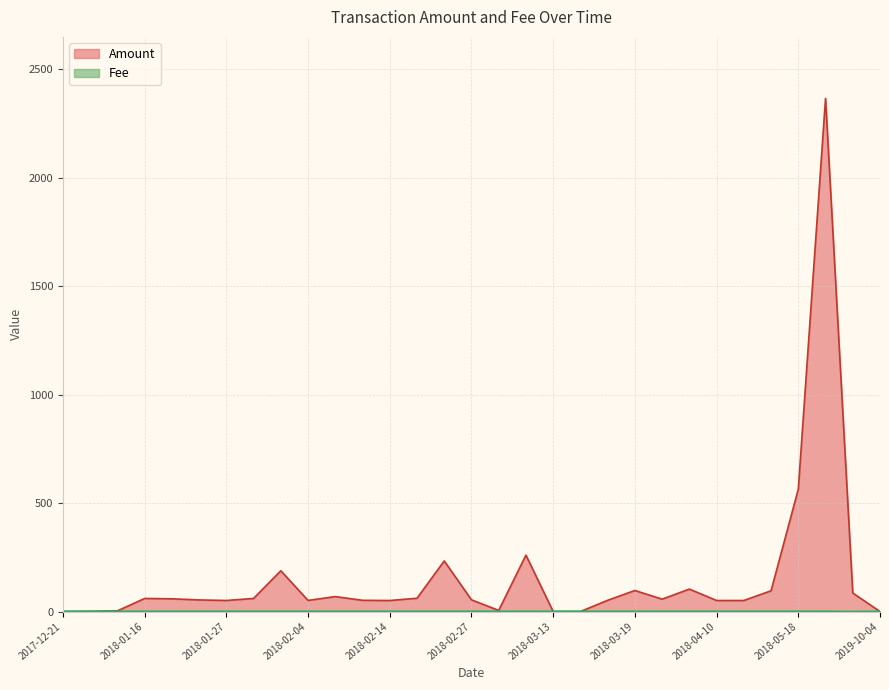

Does the chart have visible grid lines?

Yes